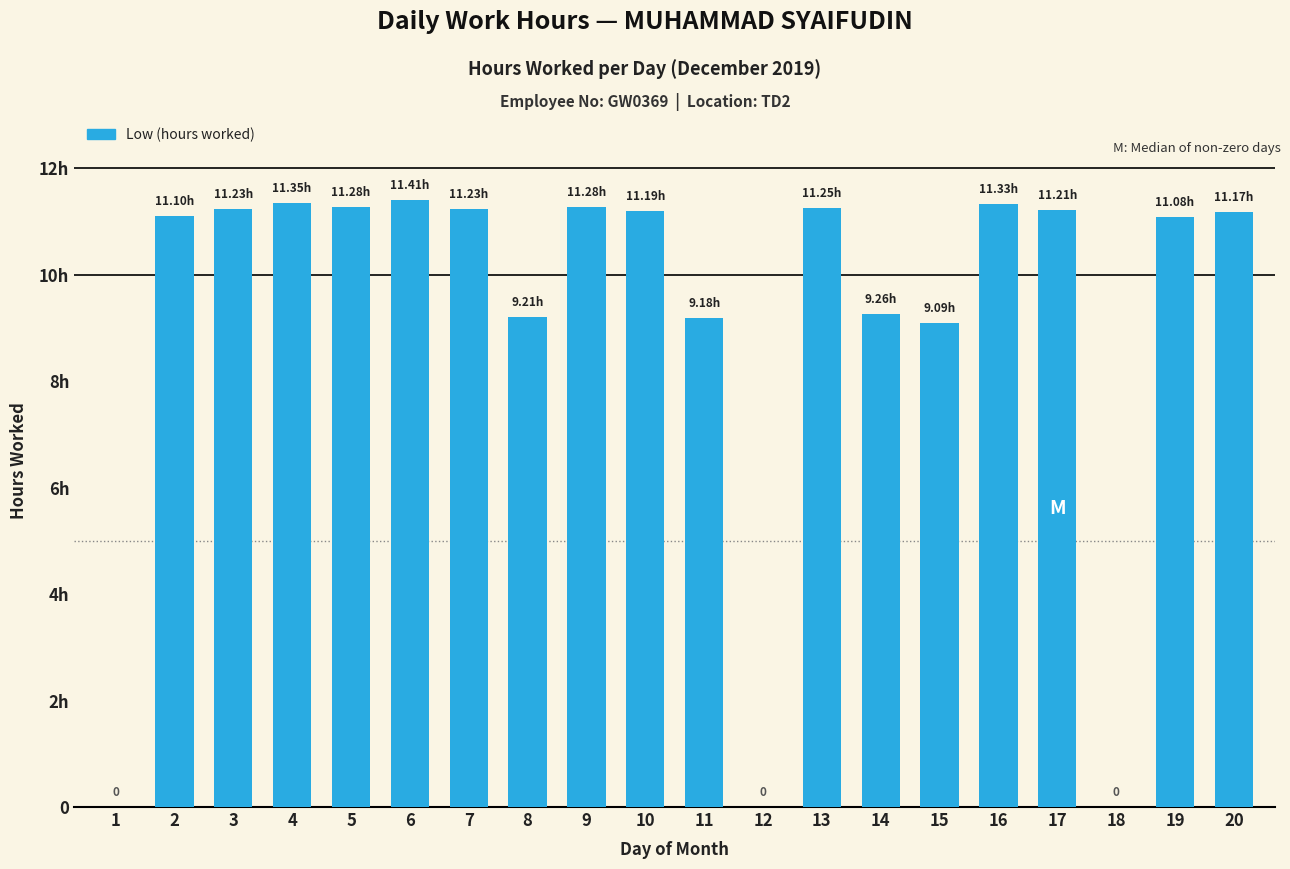

Are the bars horizontal?

No